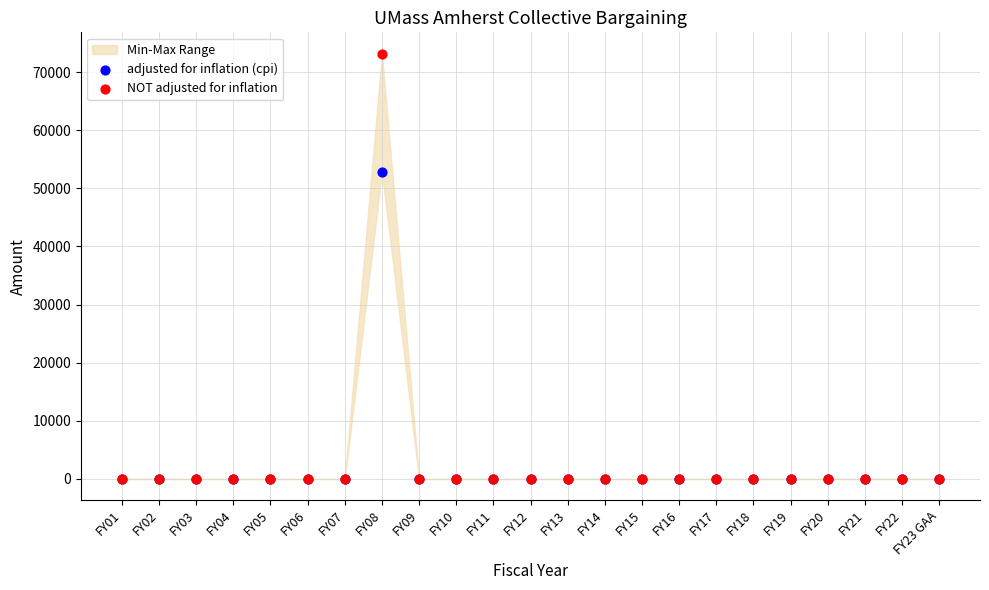

Across all series, what Y value is closest to 36584?

52723